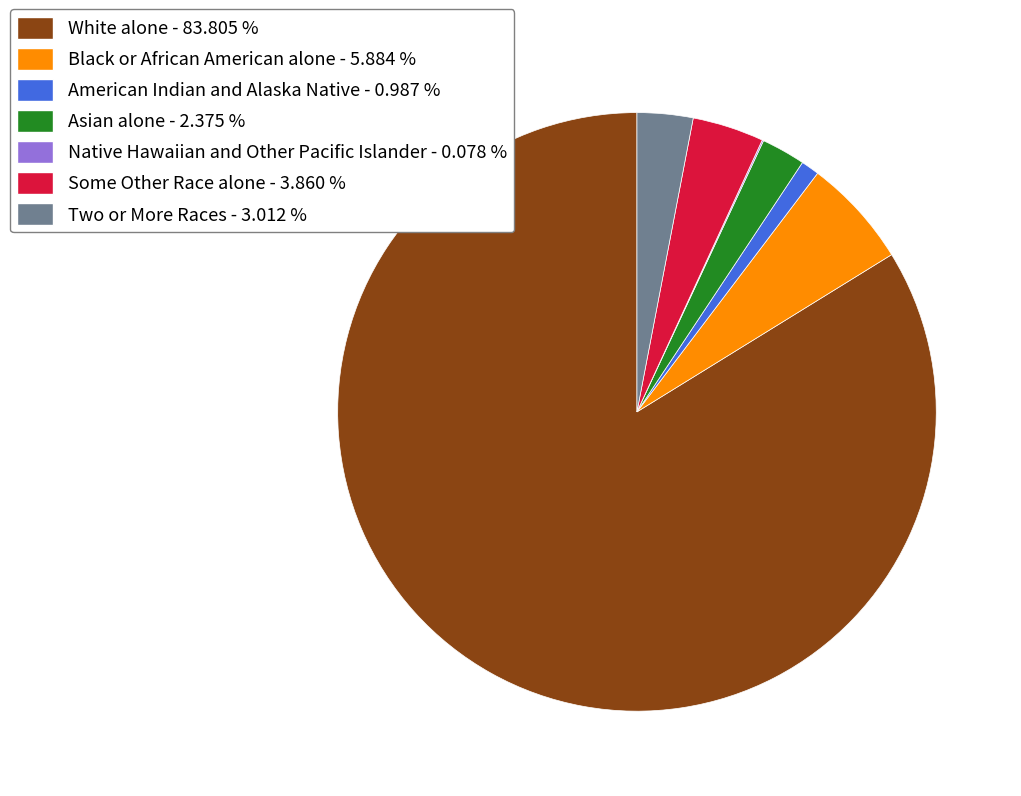

Is there a majority slice in this chart?

Yes